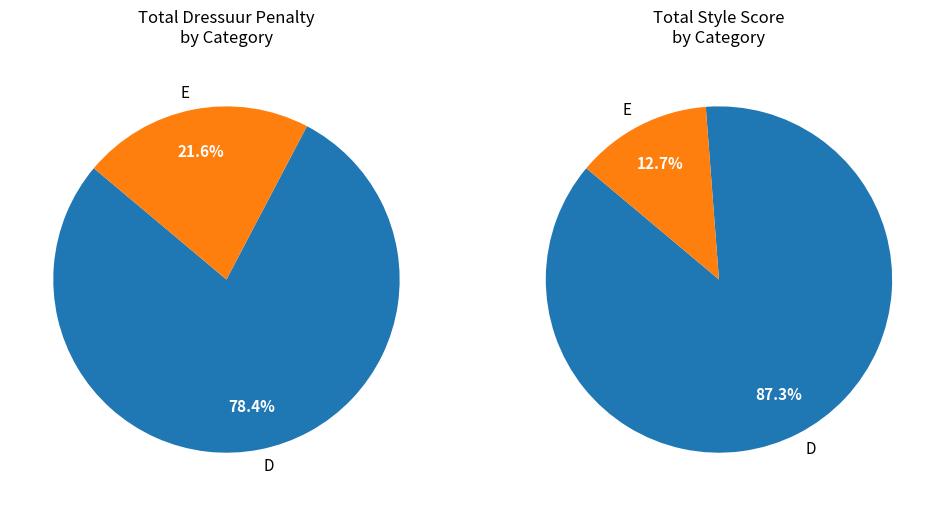

Combined, do 20 and 2 account for over 50%?

No